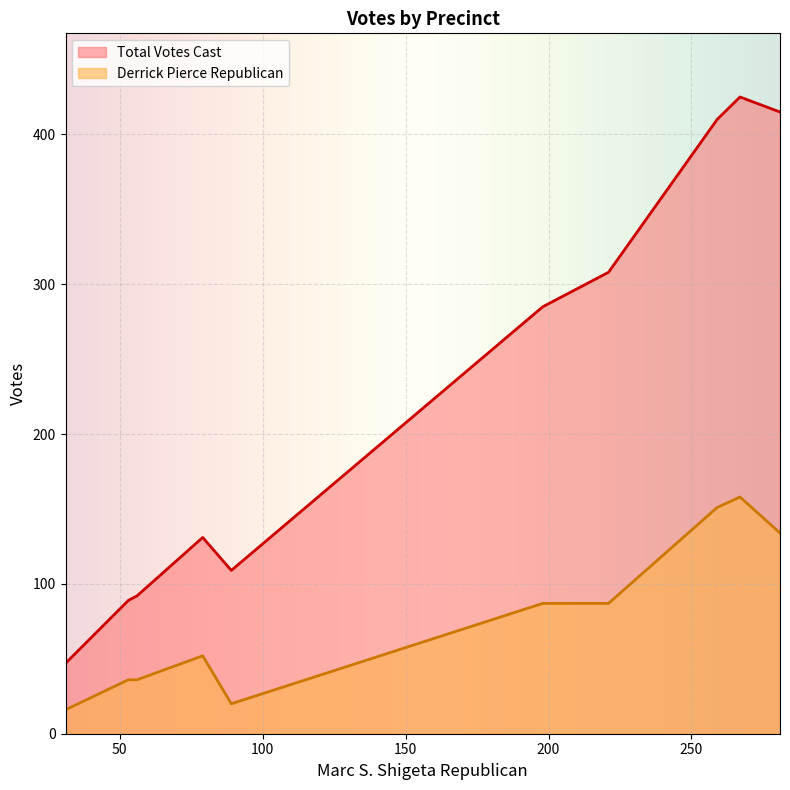

Rank the series by their maximum value, from lowest to highest.

Derrick Pierce Republican, Total Votes Cast